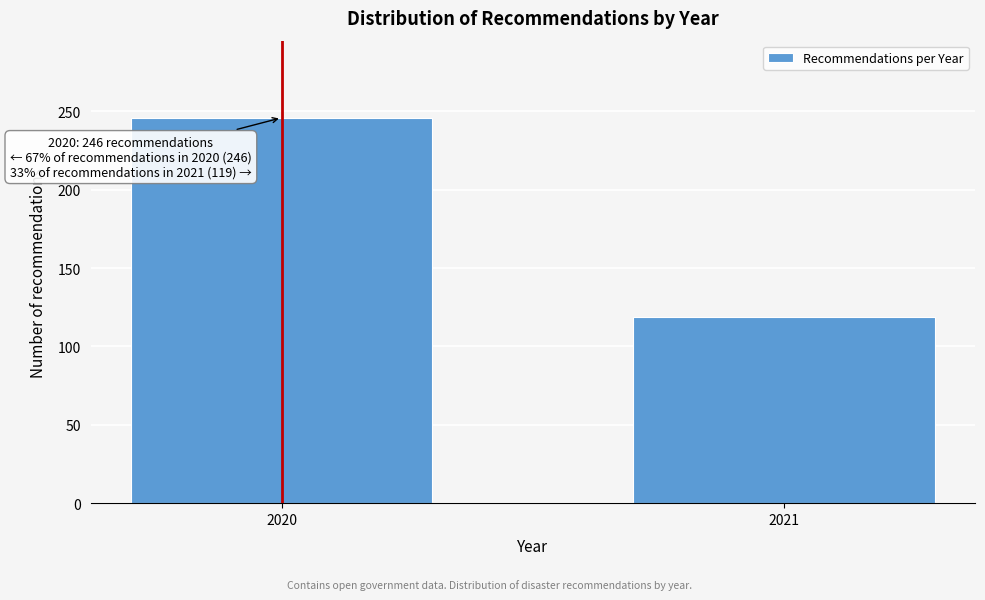

Reading left to right, list all the values displayed in this chart.

246	119